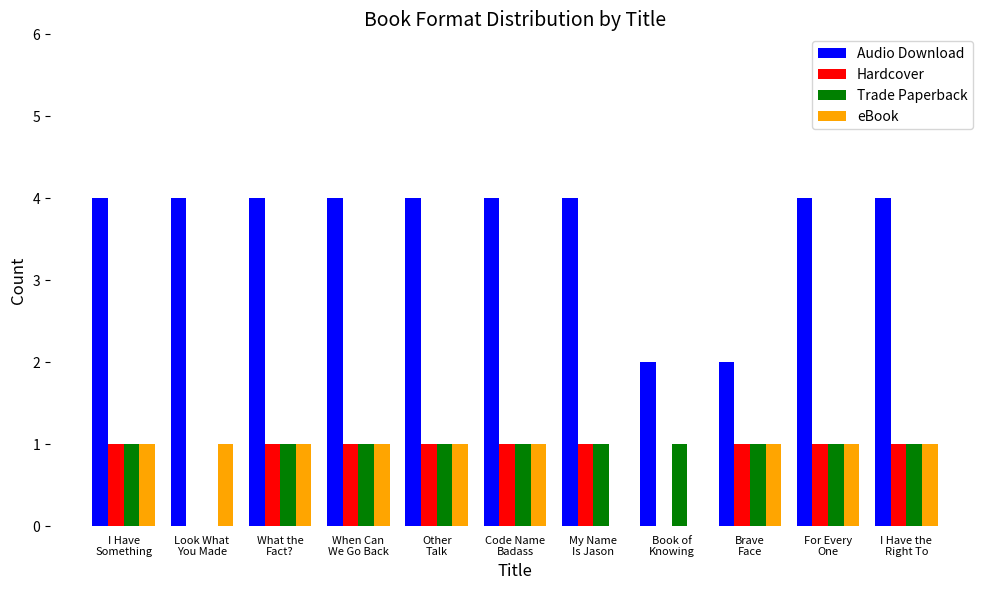

What is the highest value of the Audio Download series?

4